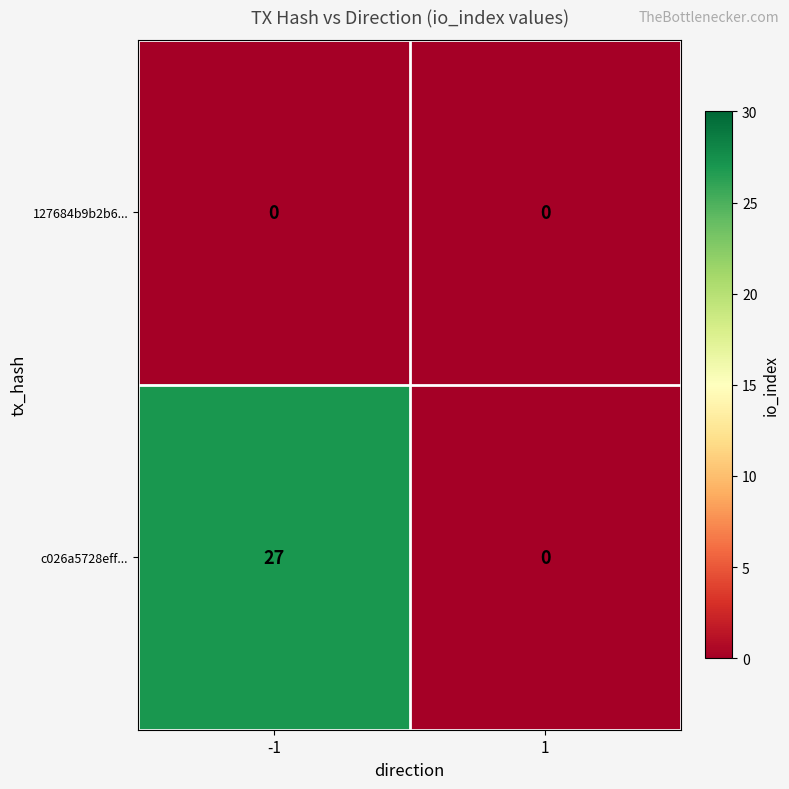

Reading right to left, transcribe all the data shown in this chart.

127684b9b2b6...: 0	0
c026a5728eff...: 0	27